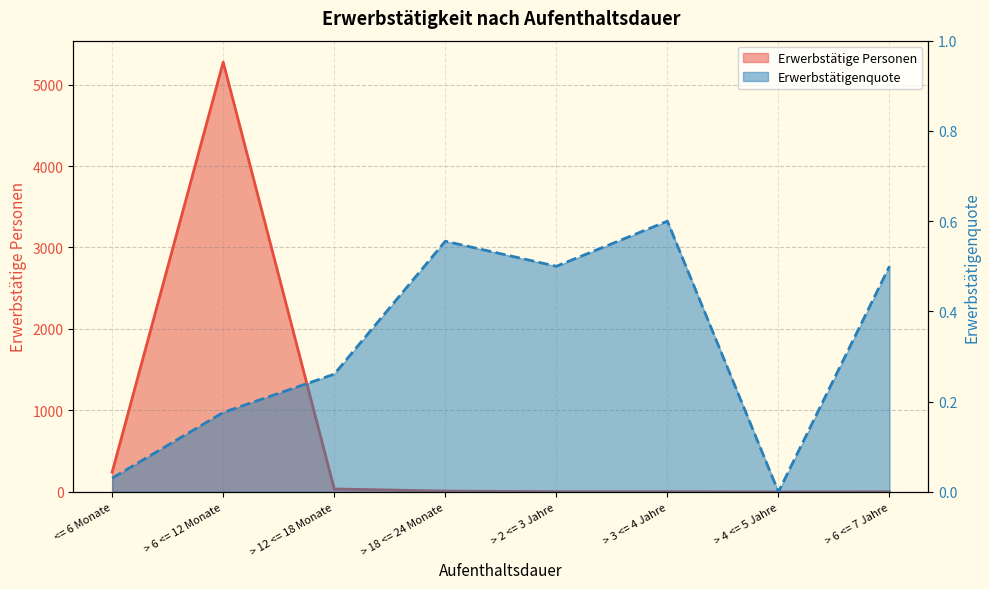

What is the difference between the Erwerbstaetigenquote values at > 3 <= 4 Jahre and > 6 <= 7 Jahre?

0.1